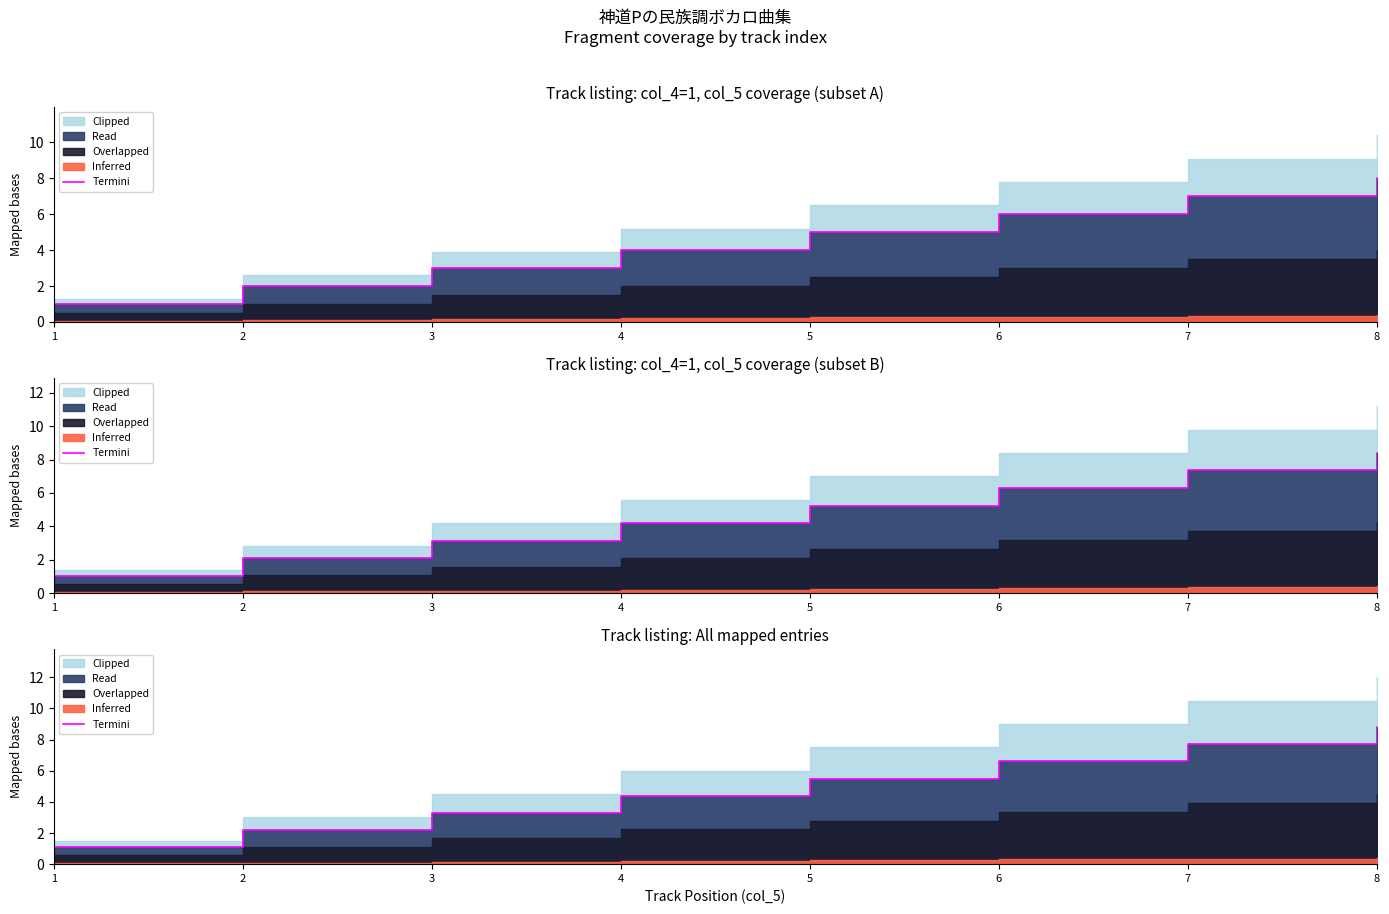

Reading right to left, list all the values displayed in this chart.

8.8	7.7	6.6	5.5	4.4	3.3	2.2	1.1